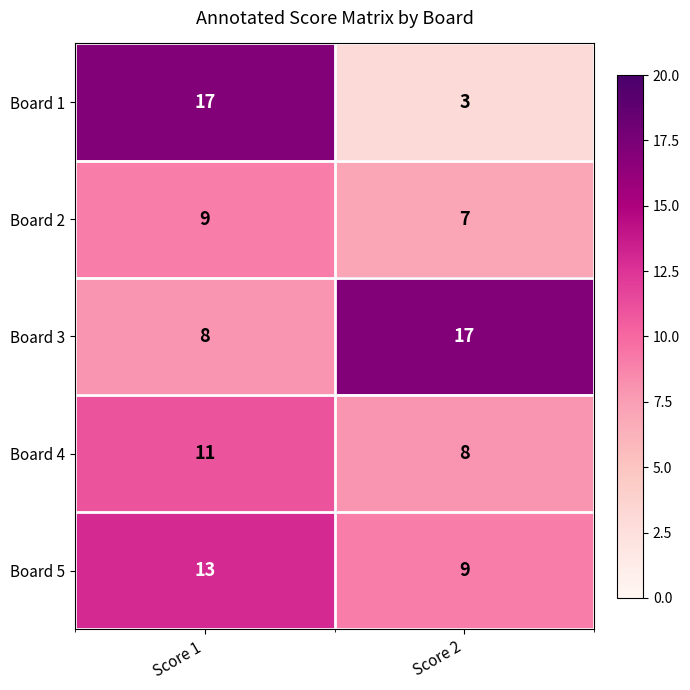

Which series has the widest spread of values?

Board 1